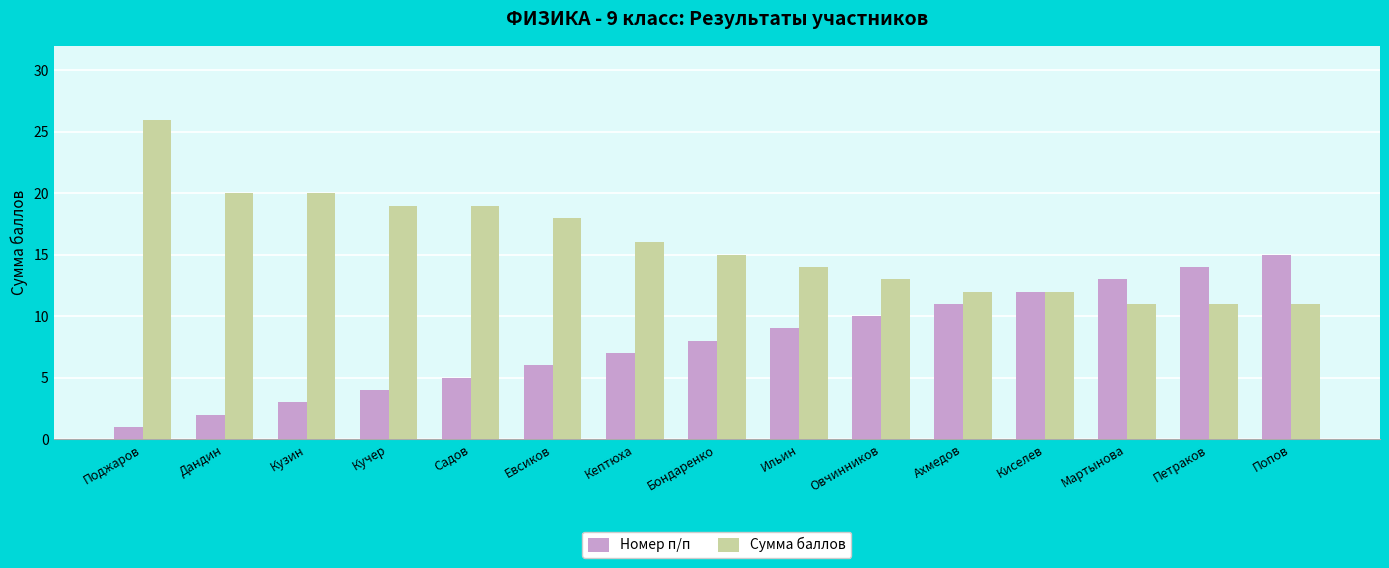

Read the Номер п/п value at Кептюха.

7